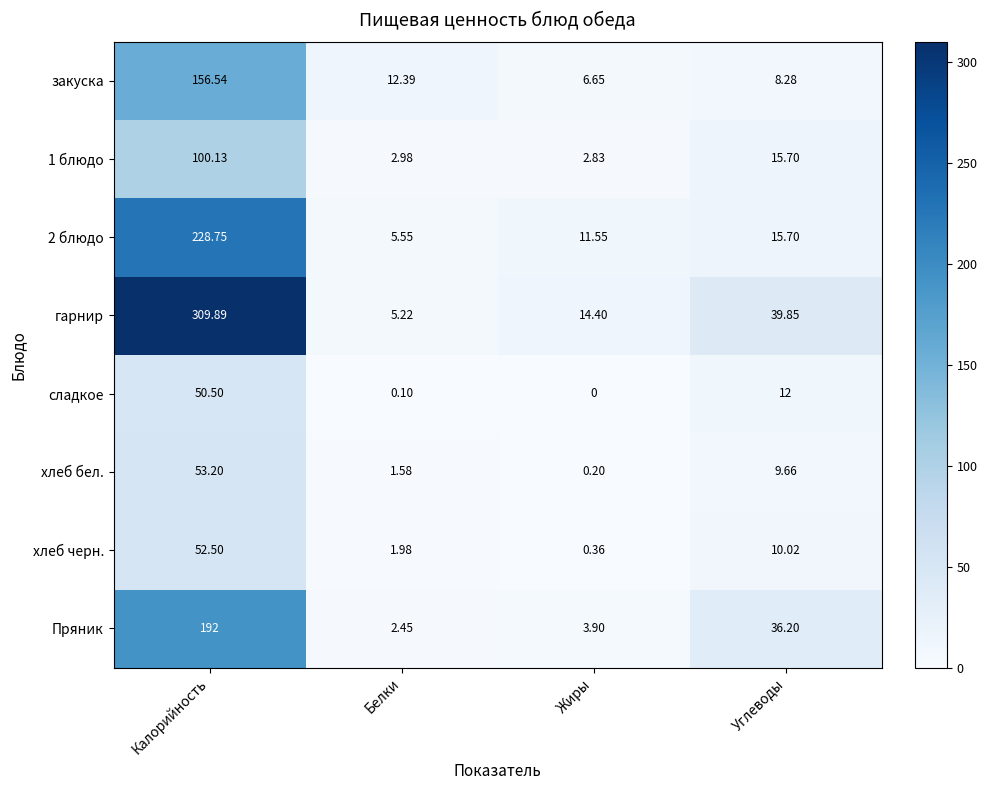

Where is закуска nearest to the value 81?

Белки